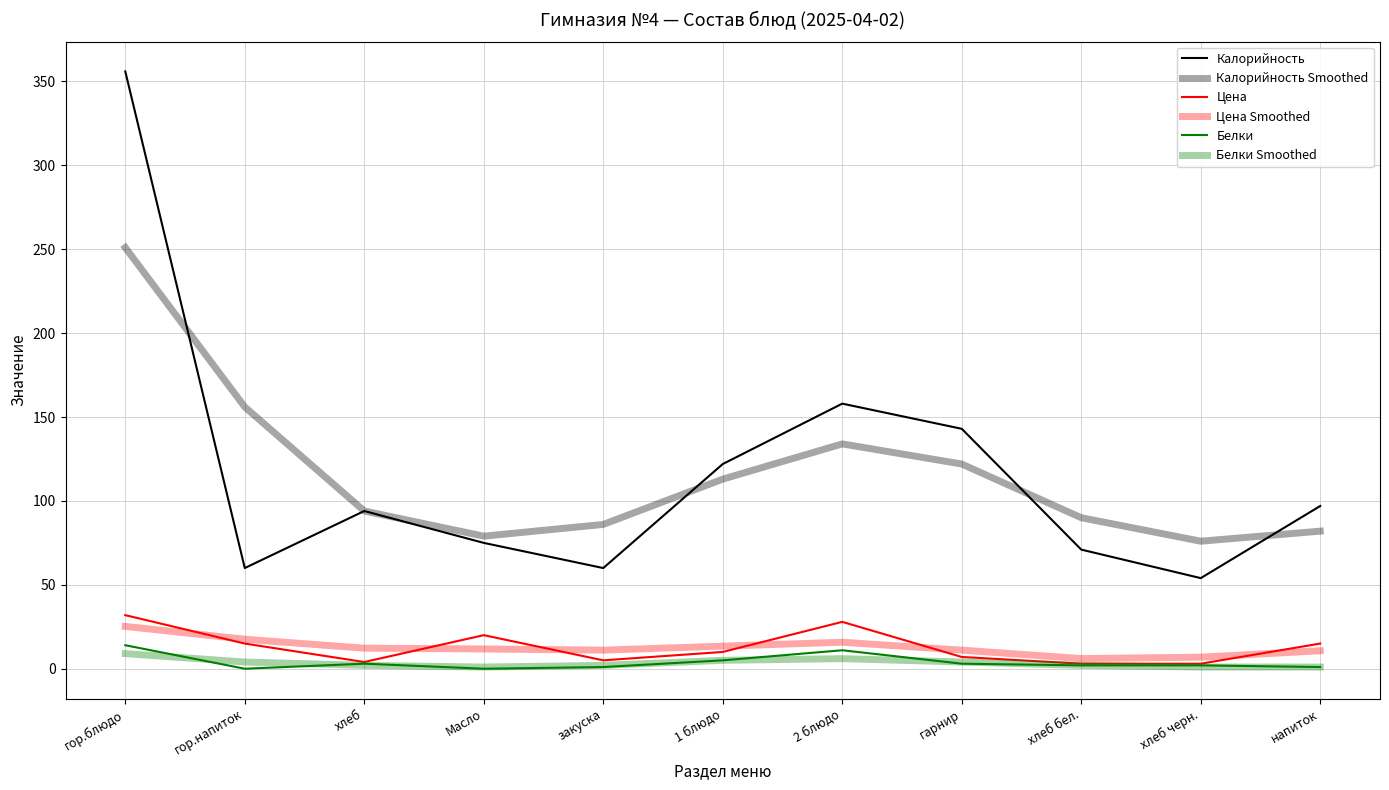

Is this an area chart (filled region under the line)?

No